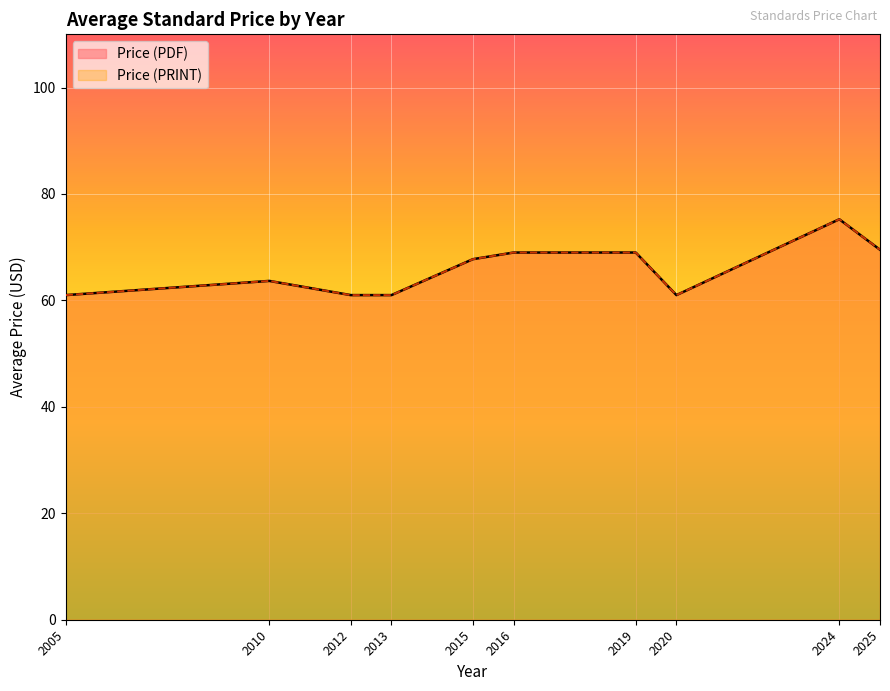

Which series has the largest range (max minus min)?

Price (PDF)